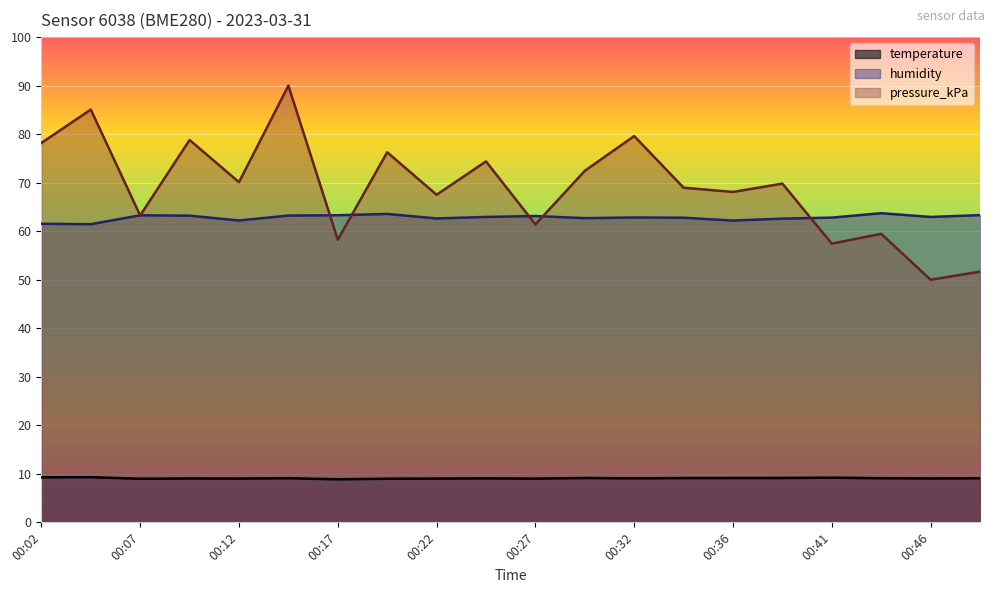

Reading right to left, what are all the values shown in this chart?

temperature: 9.1	9.0	9.1	9.2	9.1	9.1	9.1	9.1	9.1	9.0	9.1	9.0	9.0	8.9	9.1	9.0	9.0	9.0	9.3	9.3
humidity: 63.3	62.9	63.7	62.8	62.6	62.2	62.8	62.8	62.7	63.1	62.9	62.6	63.6	63.3	63.2	62.2	63.2	63.3	61.4	61.5
pressure_kPa: 51.7	50.0	59.5	57.4	69.8	68.1	69.0	79.6	72.4	61.4	74.4	67.5	76.3	58.2	90.0	70.1	78.8	63.2	85.1	78.2